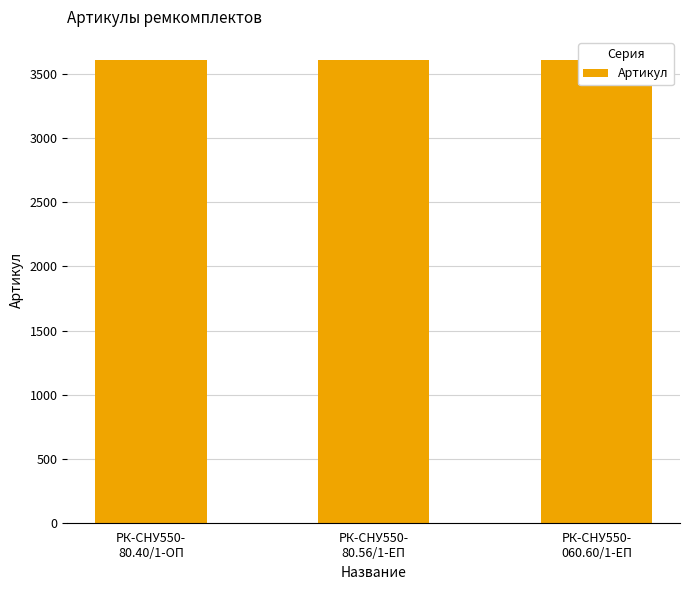

Rank the categories by value from highest to lowest.

РК-СНУ550-
060.60/1-ЕП, РК-СНУ550-
80.56/1-ЕП, РК-СНУ550-
80.40/1-ОП